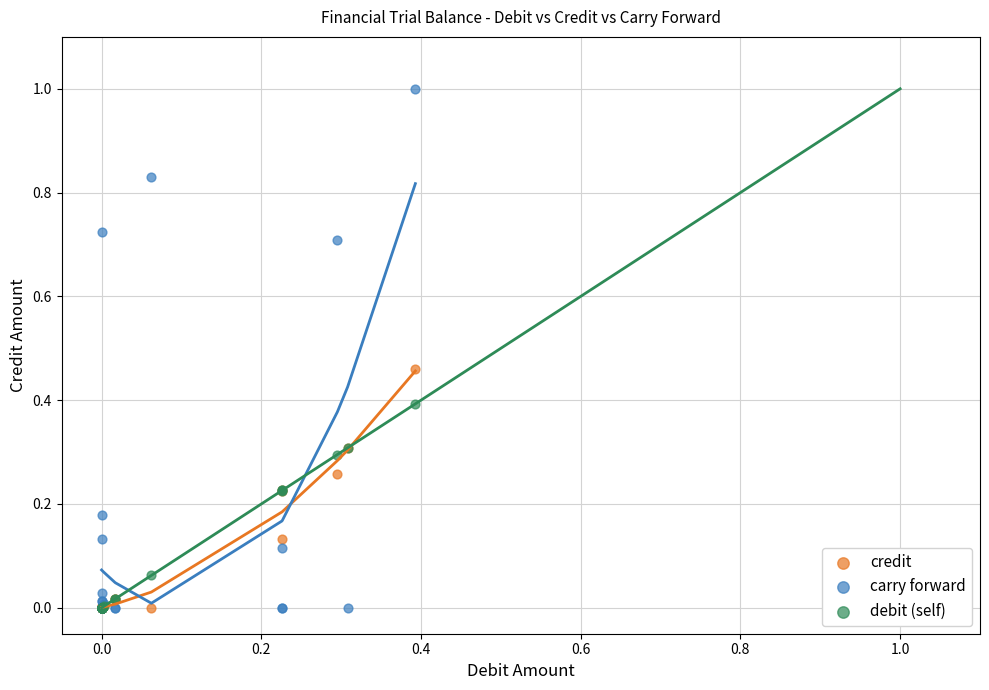

What are all the series names shown in the legend?

credit, carry forward, debit (self)